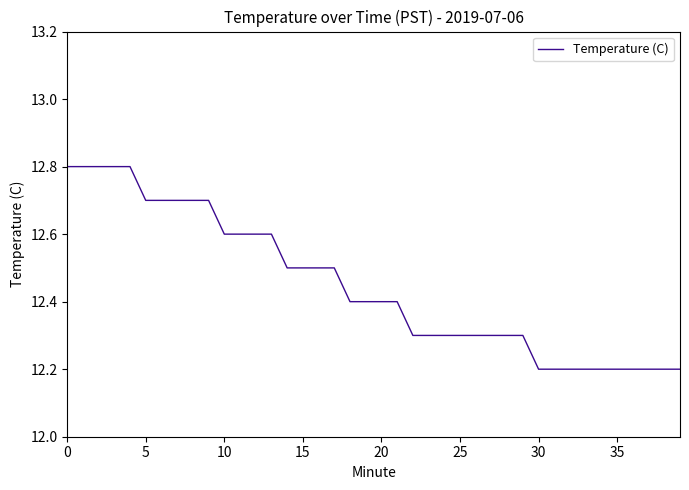

What is the difference between the maximum and minimum values?

0.6